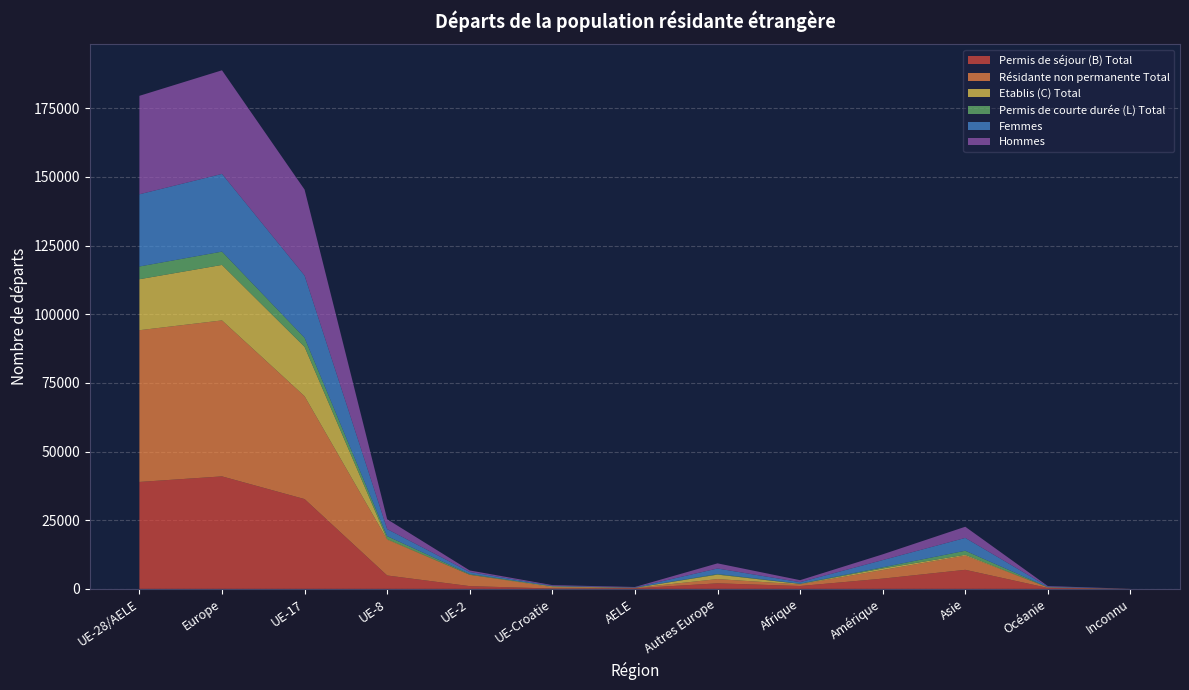

Reading left to right, list all the values displayed in this chart.

Permis de séjour (B) Total: 38931	40956	32694	4882	1007	133	215	2025	1044	3740	6943	337	15
Résidante non permanente Total: 55235	56775	37441	13038	4113	507	136	1540	592	3134	5153	204	6
Etablis (C) Total: 18567	20204	17983	223	35	276	50	1637	173	569	328	40	0
Permis de courte durée (L) Total: 4629	4846	3284	1049	257	26	13	217	73	415	1465	34	0
Femmes: 26282	28283	22664	2578	733	192	115	2001	569	2624	4667	216	7
Hommes: 35845	37723	31297	3576	566	243	163	1878	721	2100	4069	195	8